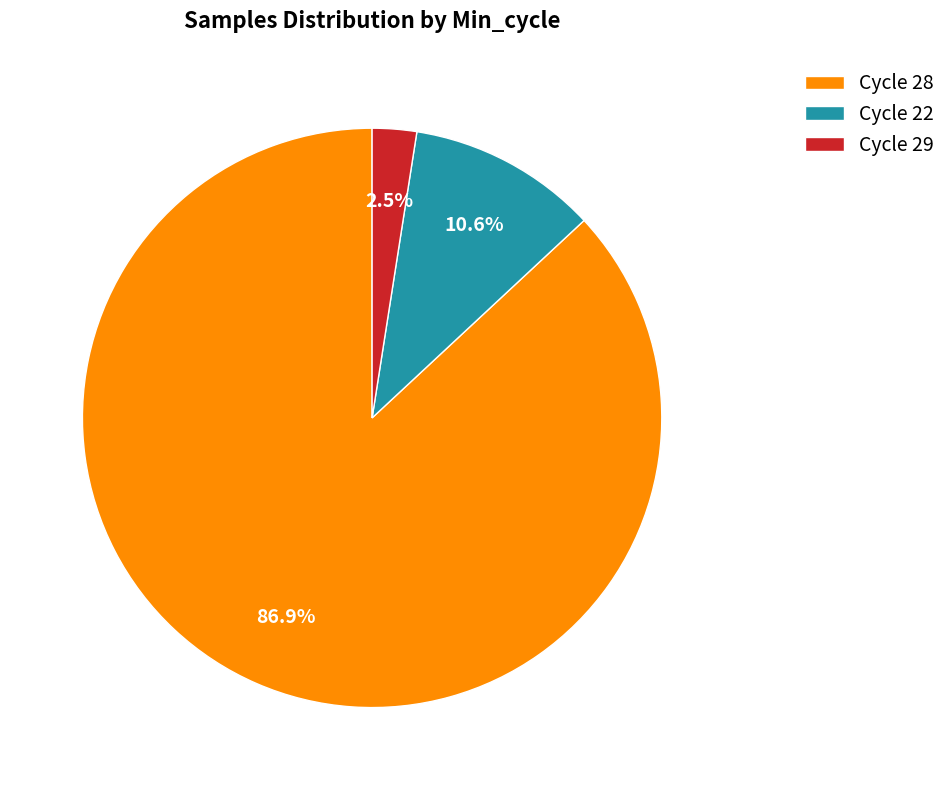

What percentage is NOT represented by Cycle 29?

97.5%